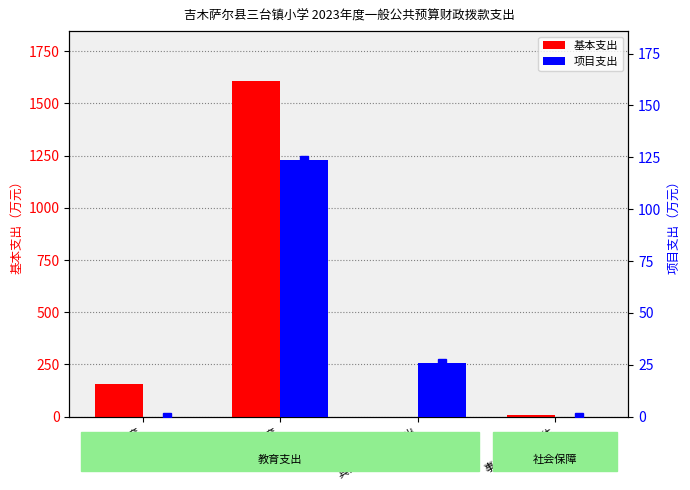

What are all the series names shown in the legend?

基本支出, 项目支出